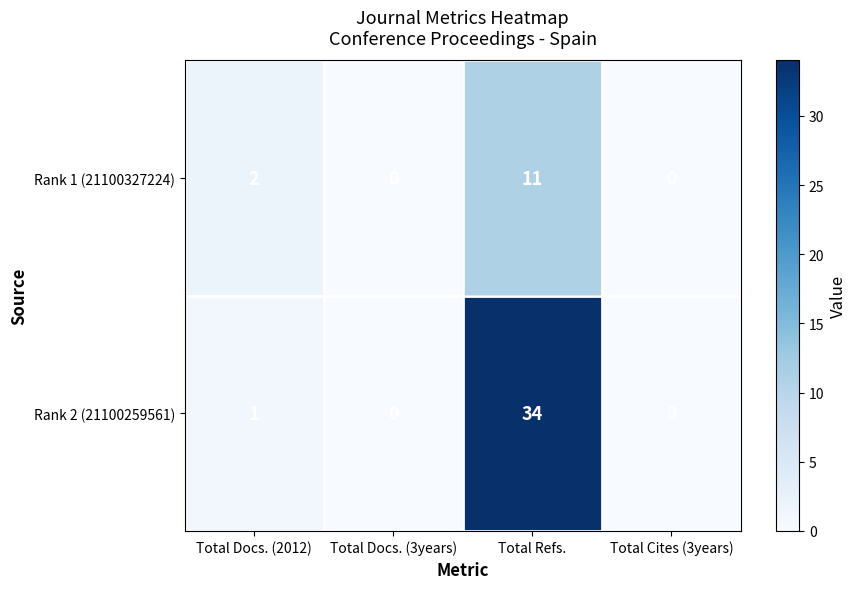

What is the difference between the highest and lowest values at Total Refs.?

23